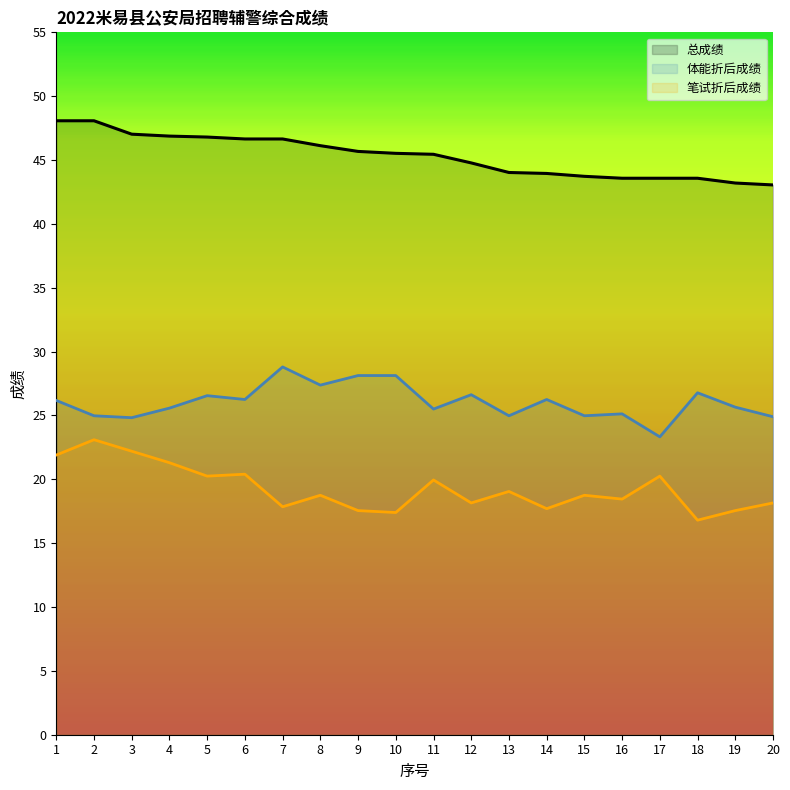

At which category does 体能折后成绩 reach its first local valley?

3